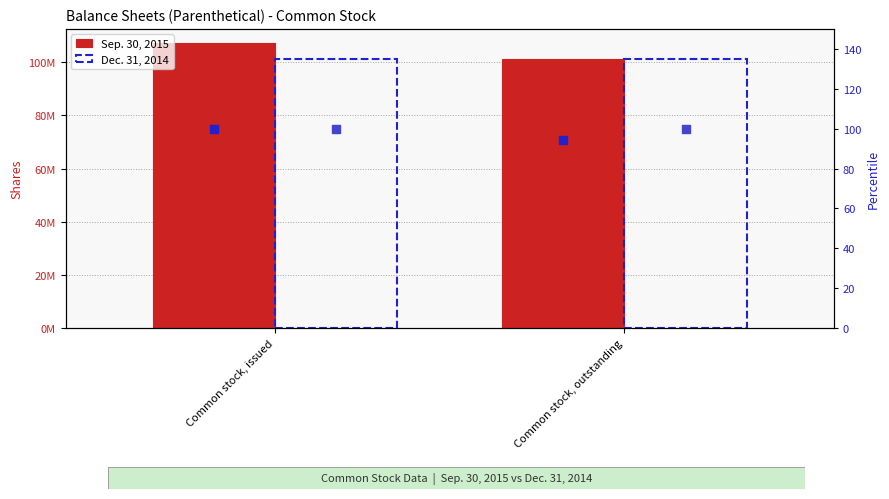

Which series has the widest spread of Y values?

Sep. 30, 2015